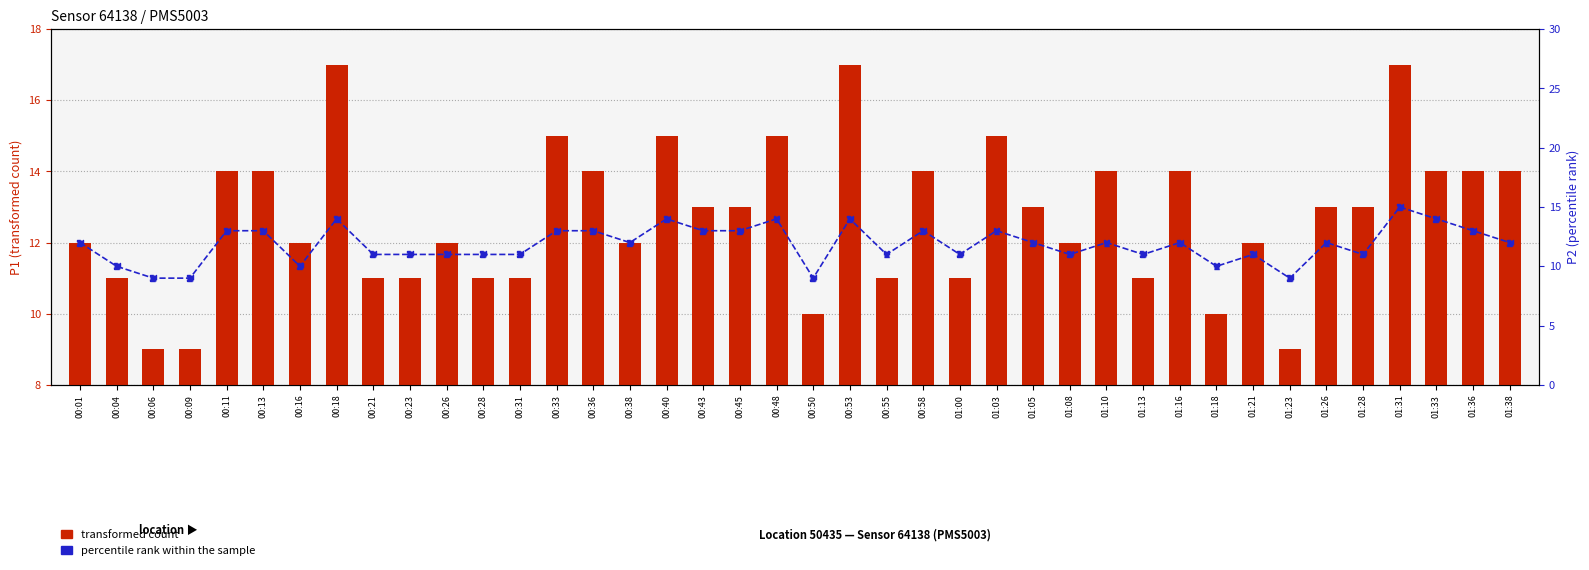

Which series contains the lowest Y value?

transformed count